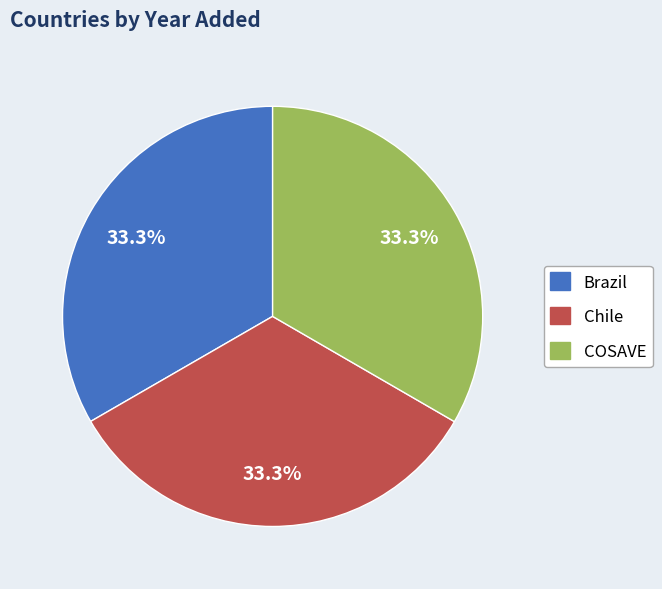

Combined, do COSAVE and Chile account for over 50%?

Yes